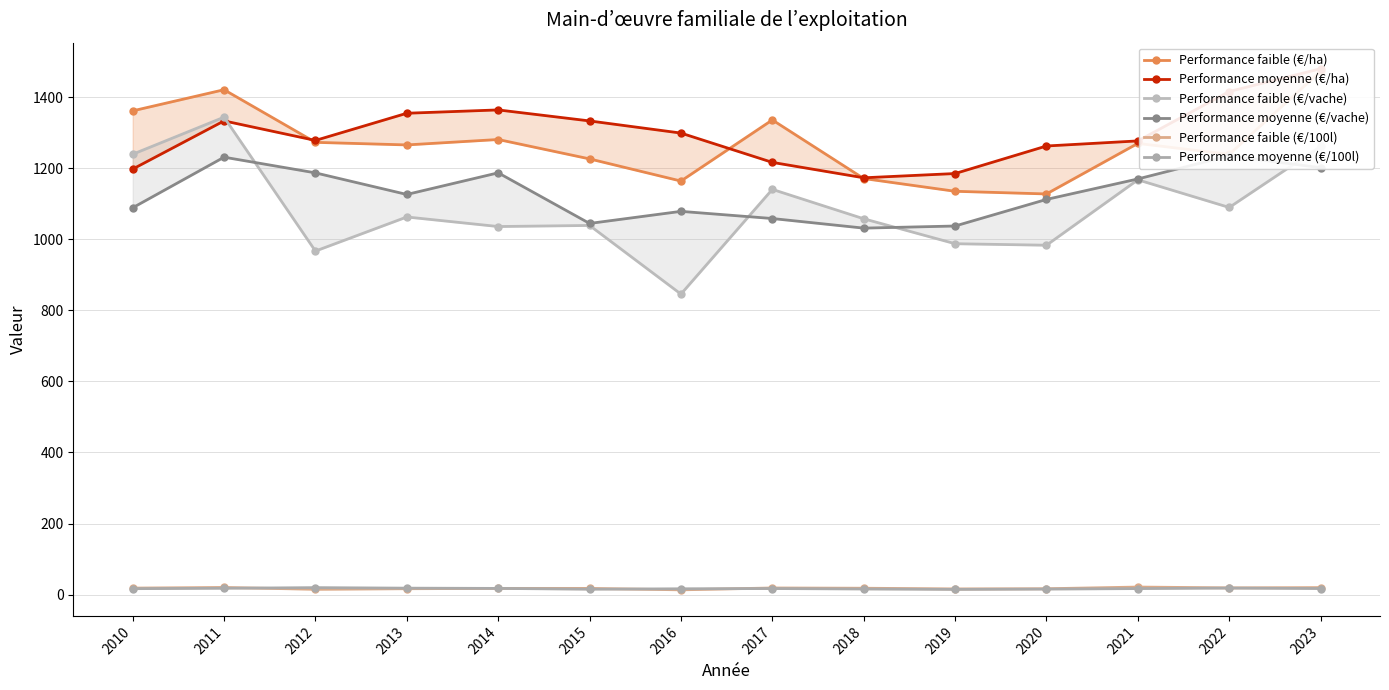

Reading right to left, transcribe all the data shown in this chart.

Performance faible (€/ha): 1473.1	1239.2	1270.0	1127.7	1135.2	1171.1	1336.1	1164.0	1226.4	1280.9	1265.7	1273.0	1421.1	1361.6
Performance moyenne (€/ha): 1480.2	1416.0	1277.0	1262.7	1185.2	1173.2	1216.6	1299.1	1333.2	1364.2	1354.9	1278.3	1333.4	1197.7
Performance faible (€/vache): 1261.6	1089.7	1167.5	983.4	987.6	1057.8	1140.6	845.8	1039.0	1036.0	1062.8	966.9	1343.8	1239.5
Performance moyenne (€/vache): 1201.6	1235.2	1169.9	1112.3	1037.5	1031.5	1058.5	1078.7	1044.7	1187.2	1126.3	1187.0	1231.2	1088.8
Performance faible (€/100l): 19.6	18.8	21.1	16.4	15.9	17.8	18.6	13.3	17.4	17.4	16.4	14.7	20.0	18.2
Performance moyenne (€/100l): 16.9	18.2	16.8	15.4	14.6	15.7	16.9	16.2	15.0	17.3	18.0	19.5	17.7	16.6